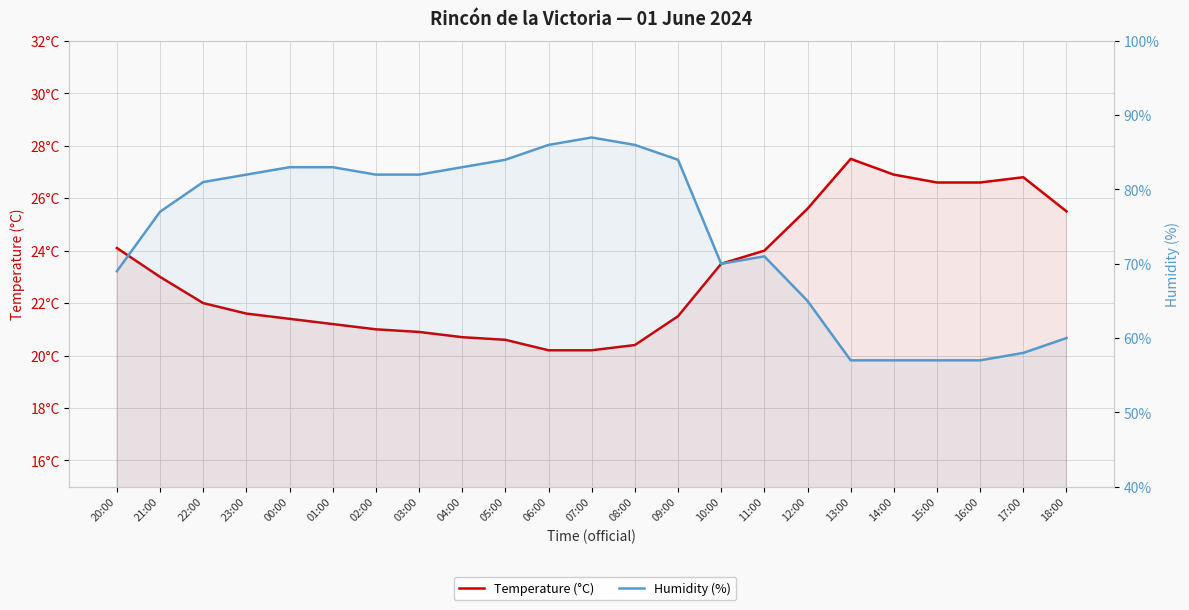

Reading left to right, transcribe all the data shown in this chart.

Temperature (°C): 24.1	23.0	22.0	21.6	21.4	21.2	21.0	20.9	20.7	20.6	20.2	20.2	20.4	21.5	23.5	24.0	25.6	27.5	26.9	26.6	26.6	26.8	25.5
Humidity (%): 69.0	77.0	81.0	82.0	83.0	83.0	82.0	82.0	83.0	84.0	86.0	87.0	86.0	84.0	70.0	71.0	65.0	57.0	57.0	57.0	57.0	58.0	60.0